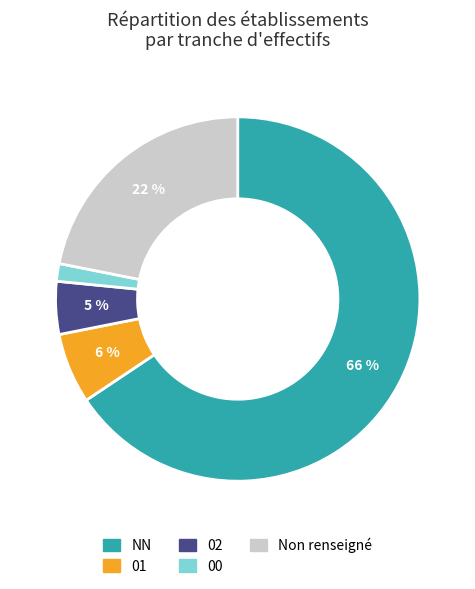

Does any single category account for the majority?

Yes